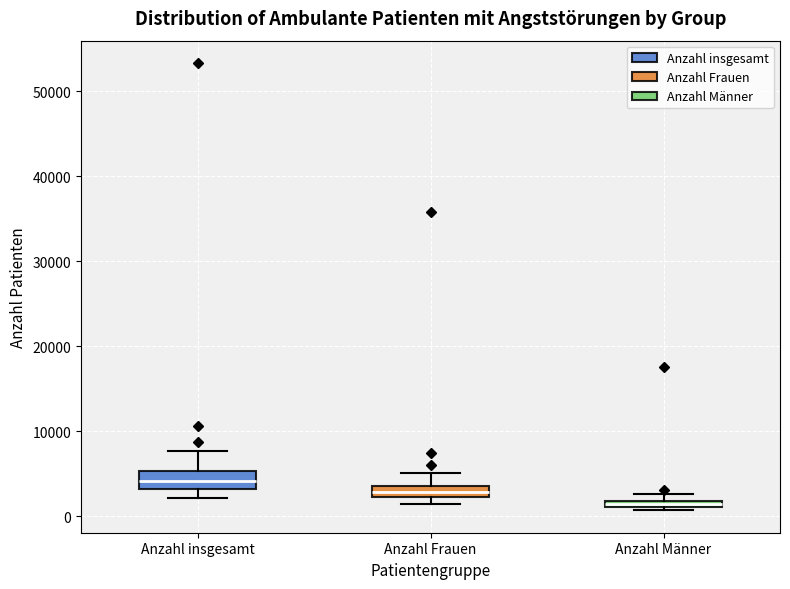

Where is the upper edge of the box for Anzahl Männer on the y-axis? The values are not printed on the chart, so give them approximately, as read against the axis.

2000